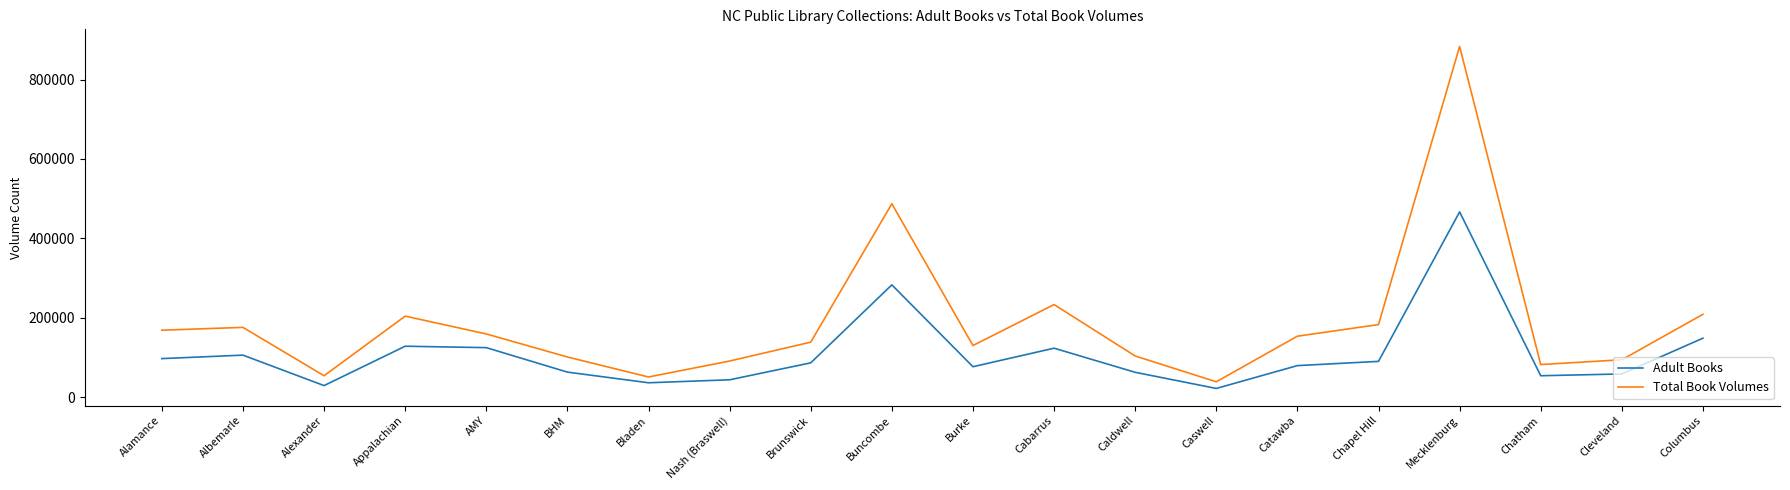

List the series in order of their peak value, lowest first.

Adult Books, Total Book Volumes